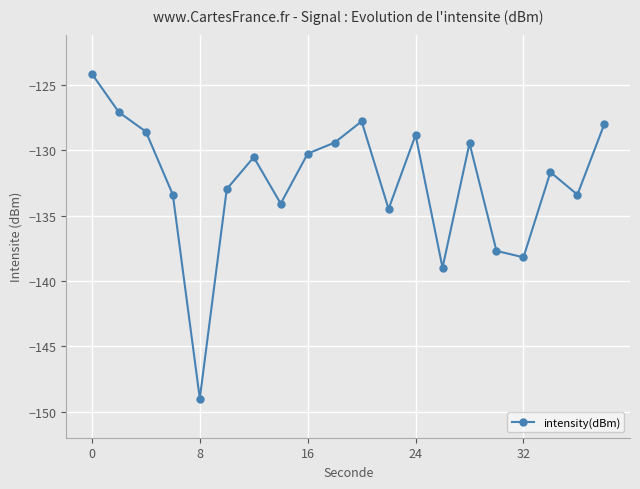

What is the average value?

-132.4